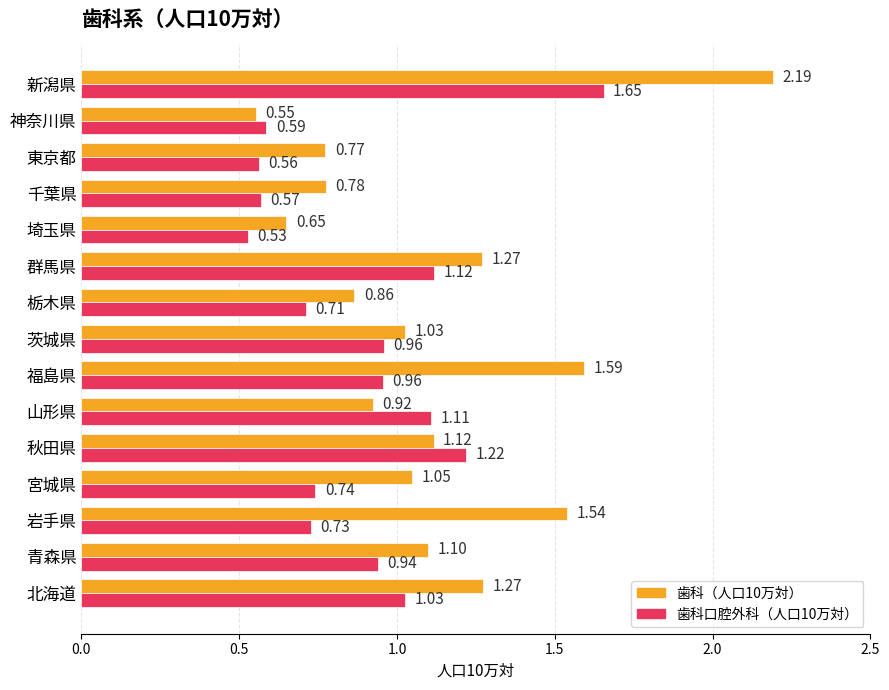

What is the difference between the maximum and second lowest values in the 歯科口腔外科（人口10万対） series?

1.1